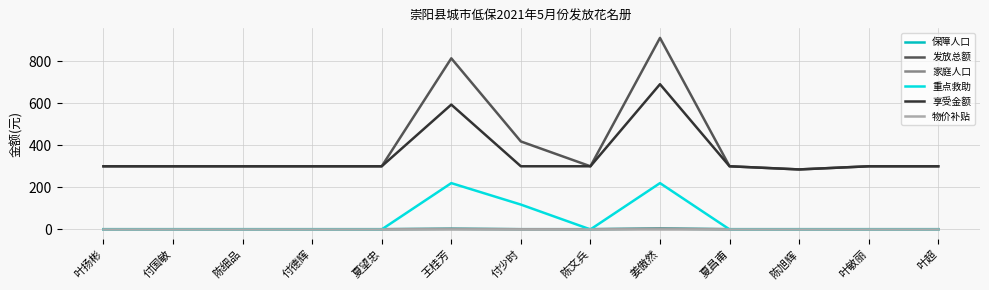

Does the chart have visible grid lines?

Yes